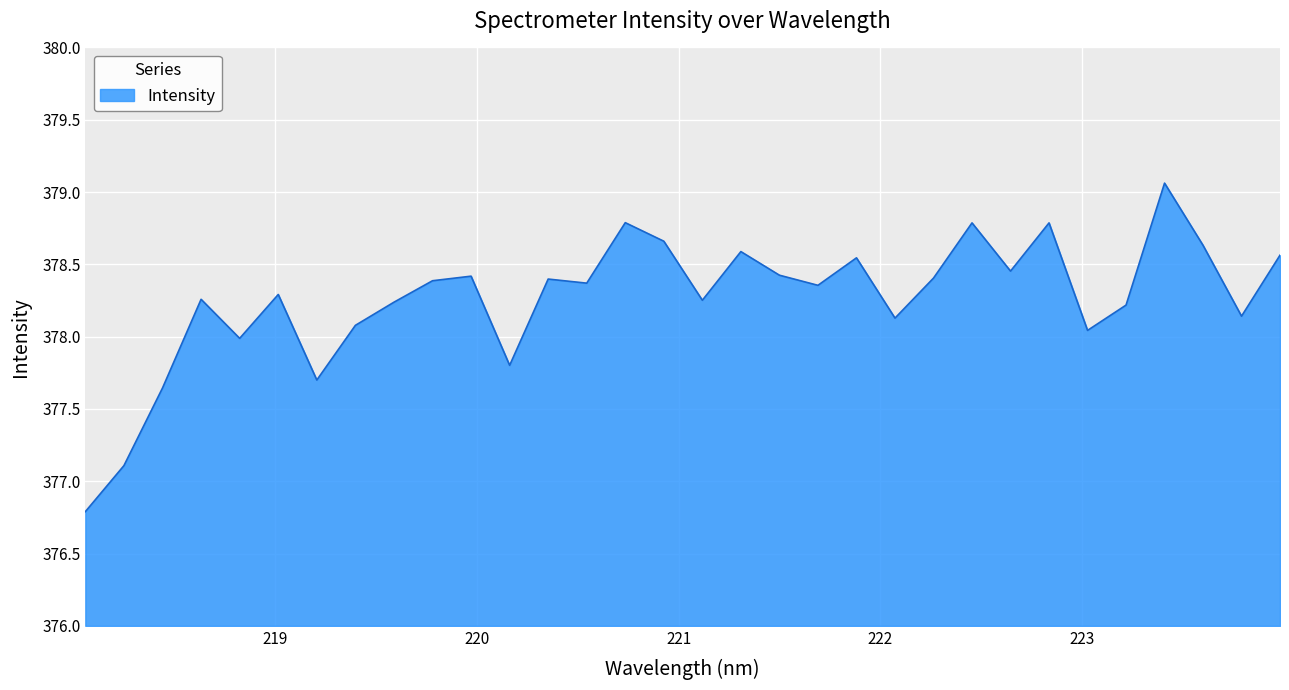

What is the difference between the maximum and minimum values?

2.3